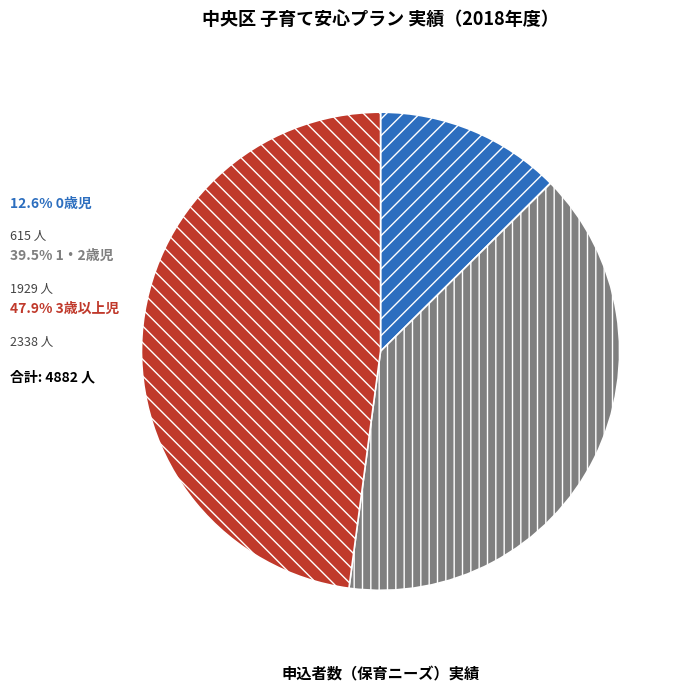

Is there any slice that represents more than half of the pie?

No